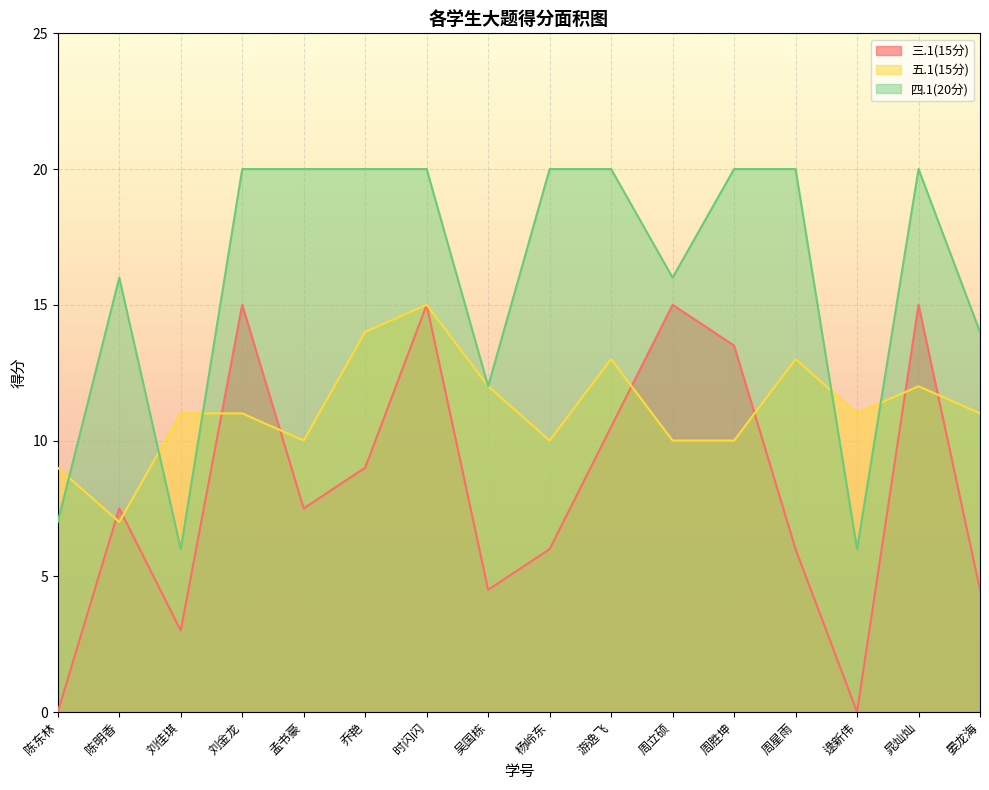

What is the sum of the 四.1(20分) values at 周星雨 and 吴国栋?

32.0